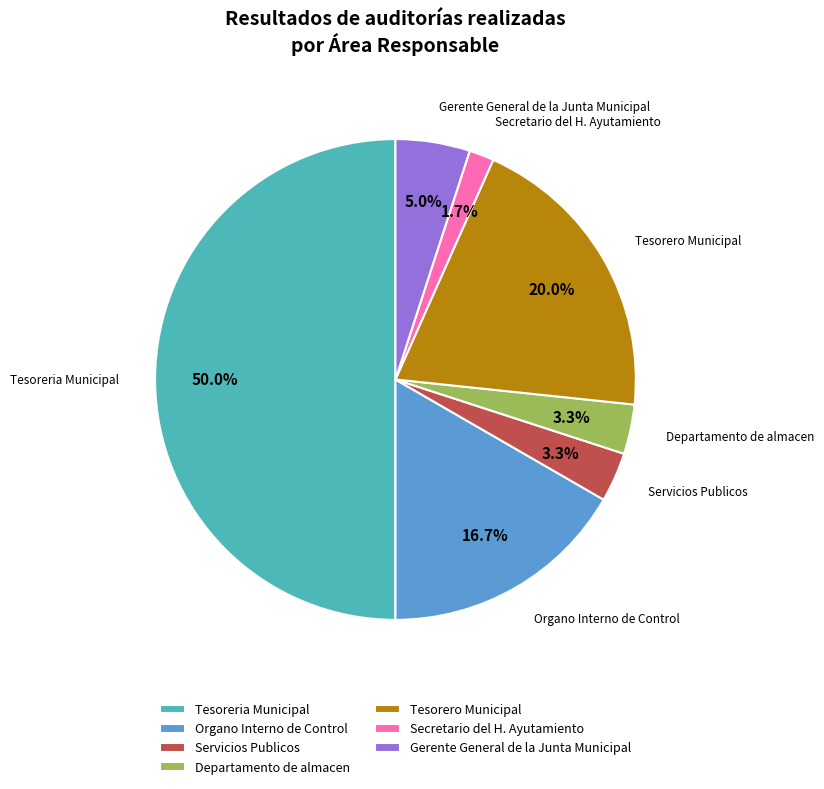

How many slices are in this pie chart?

7